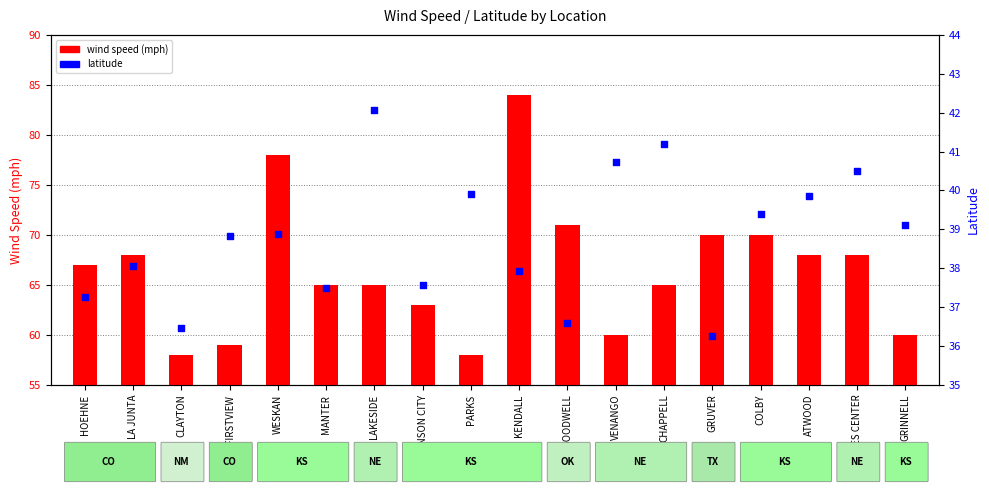

Which series reaches the minimum Y coordinate?

latitude